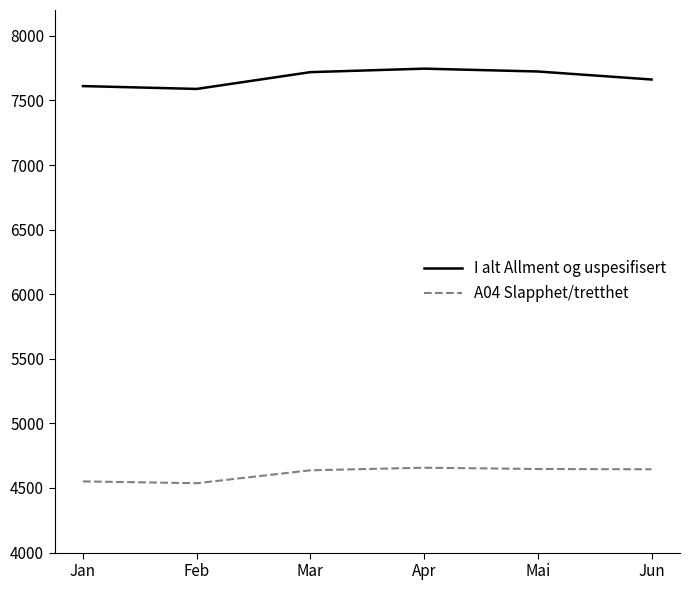

Between Feb and Mar, which series saw the biggest shift?

I alt Allment og uspesifisert